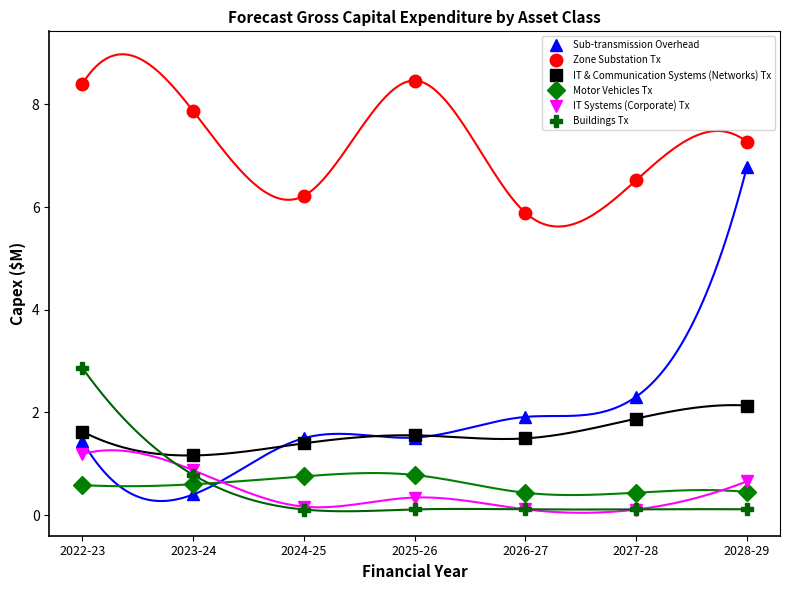

Which has a higher value, 2025-26 or 2026-27?

2026-27